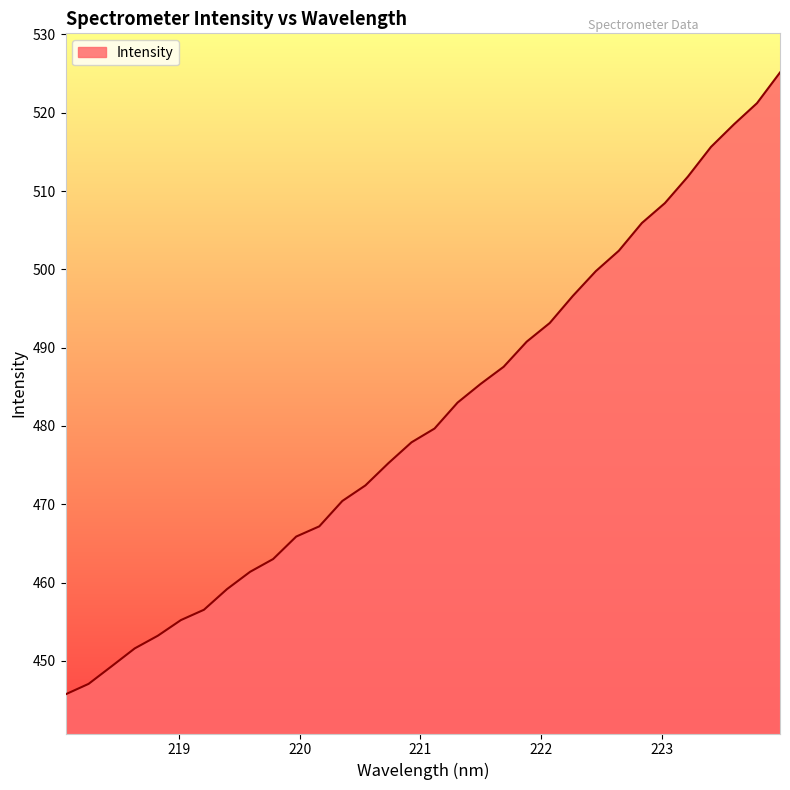

What is the difference between the maximum and minimum values?

79.4